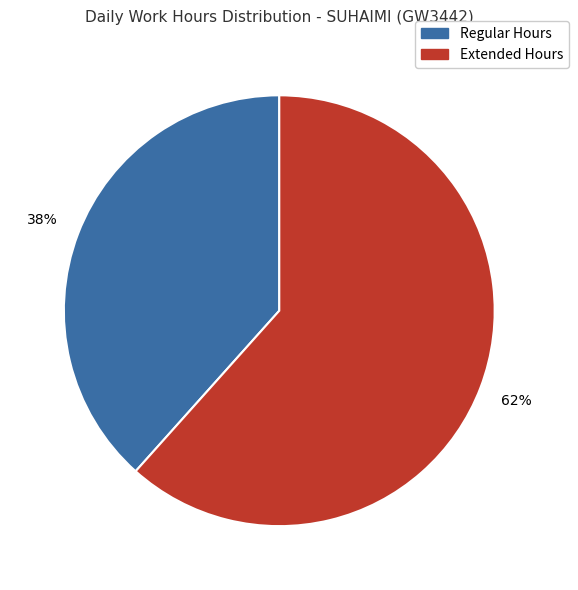

Is there a majority slice in this chart?

Yes